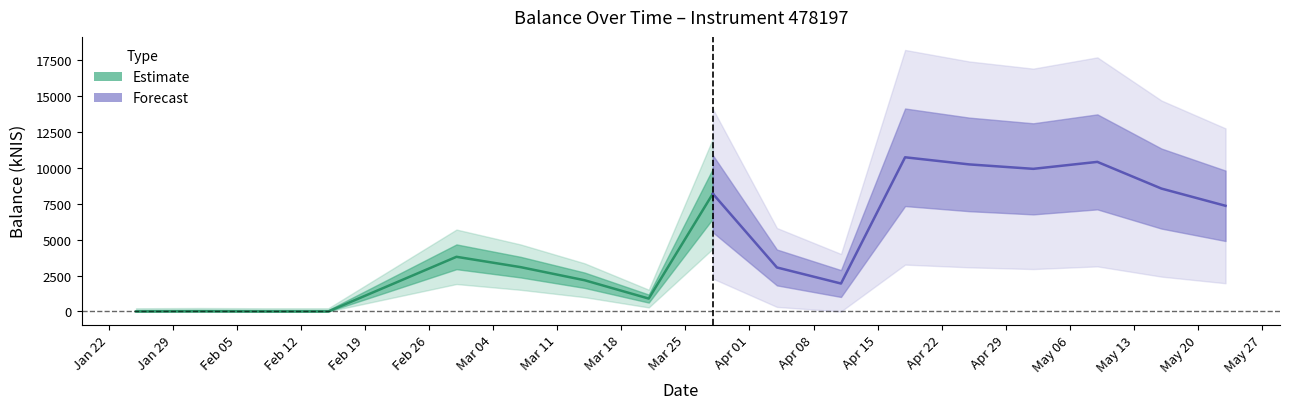

List the labels in order of value, smallest first.

2024-01-25, 2024-02-08, 2024-02-15, 2024-02-01, 2024-03-21, 2024-04-11, 2024-03-14, 2024-04-04, 2024-03-07, 2024-02-29, 2024-05-23, 2024-03-28, 2024-05-16, 2024-05-02, 2024-04-25, 2024-05-09, 2024-04-18